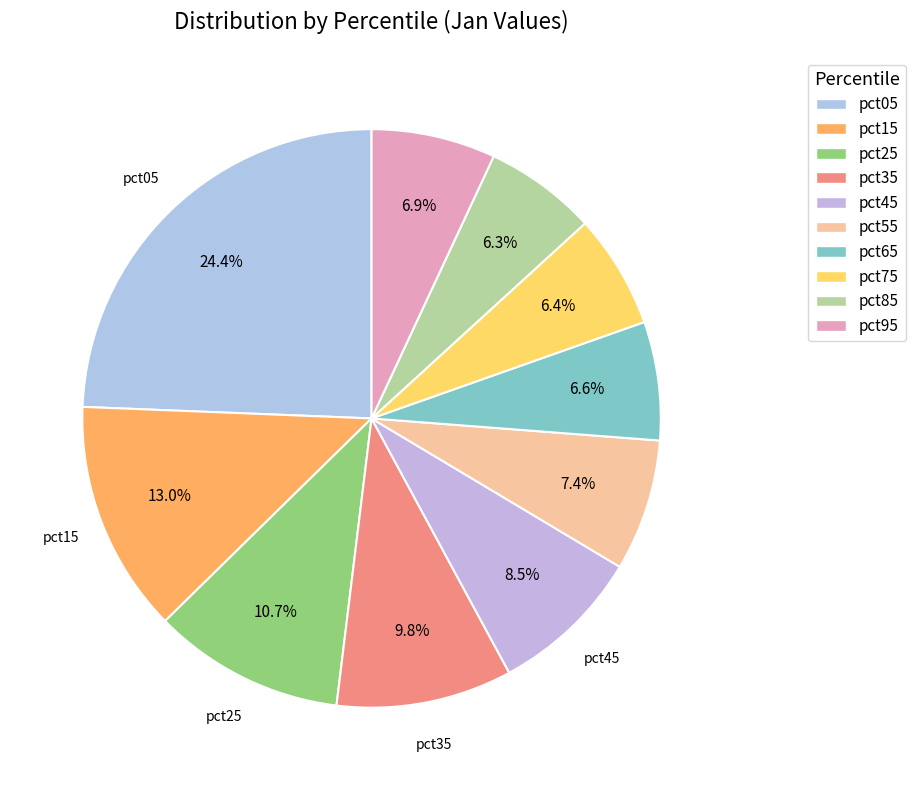

Rank the categories by value from highest to lowest.

pct05, pct15, pct25, pct35, pct45, pct55, pct95, pct65, pct75, pct85